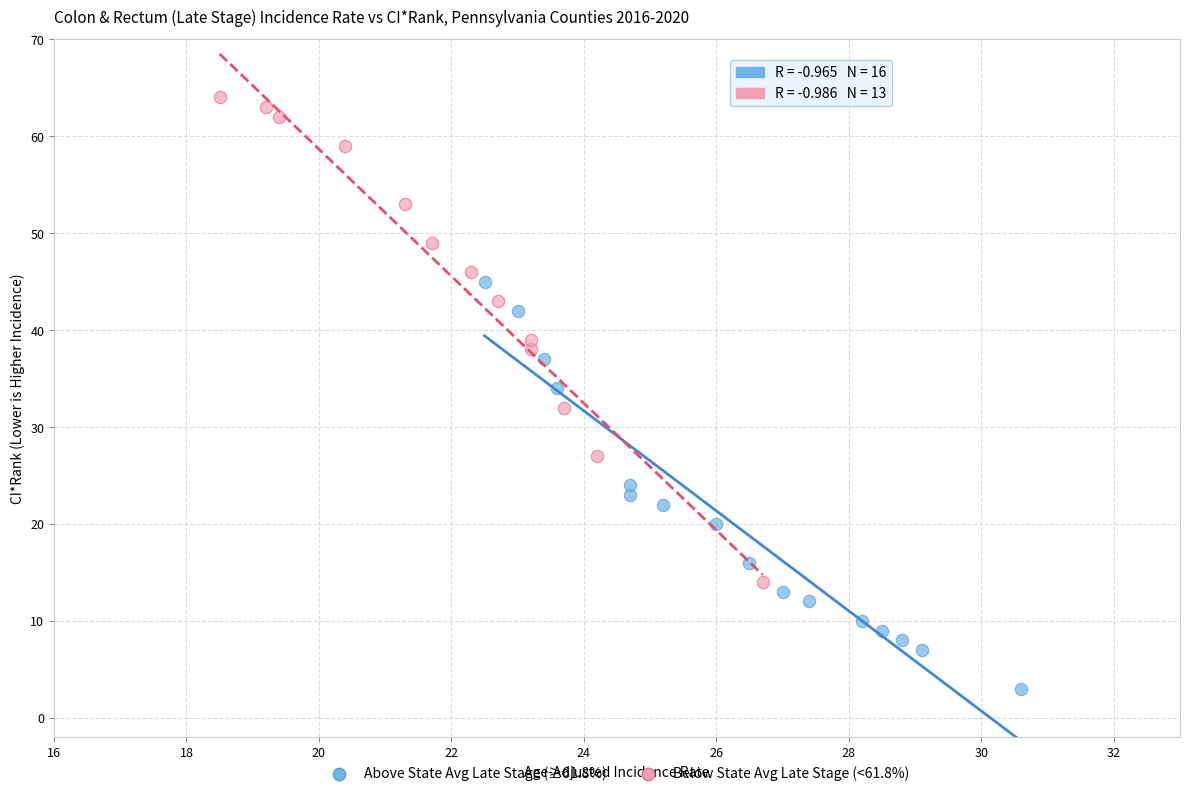

Which series has the widest spread of Y values?

Below State Avg Late Stage (<61.8%)